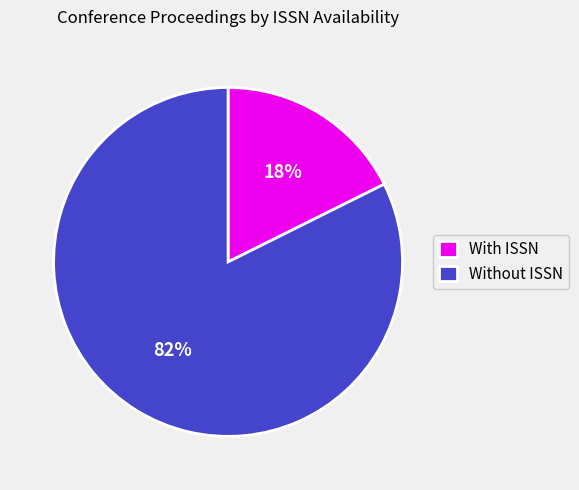

The Without ISSN slice represents 82% of the pie. True or false?

True